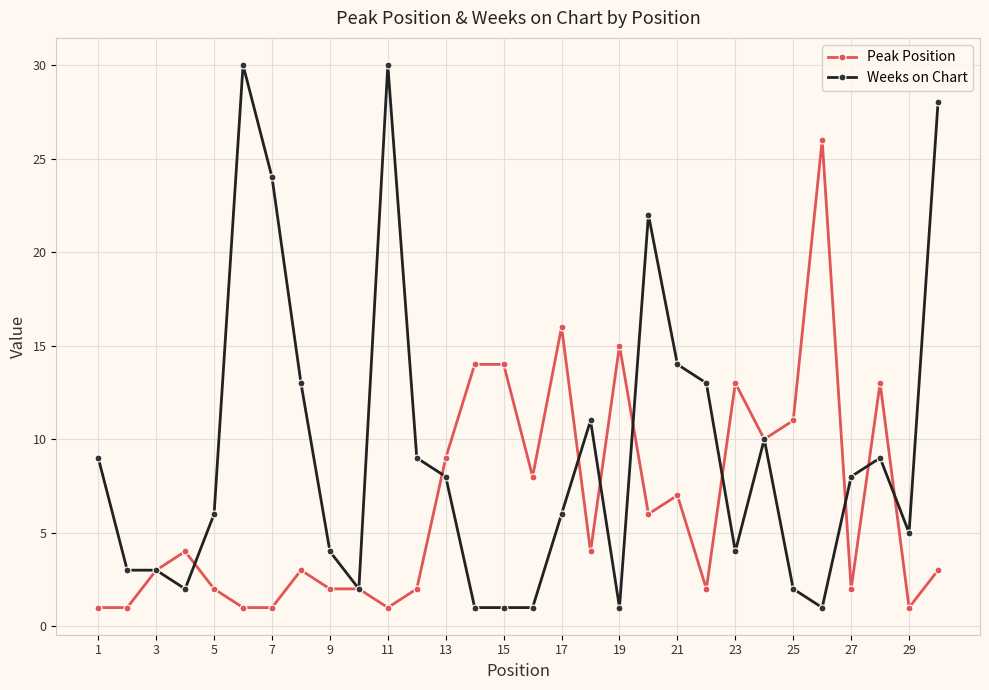

Rank the series by their average value, from lowest to highest.

Peak Position, Weeks on Chart